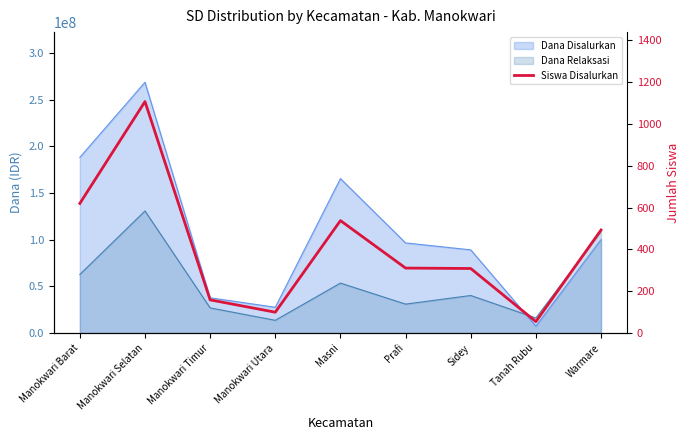

Does the chart display data point markers on the line(s)?

No